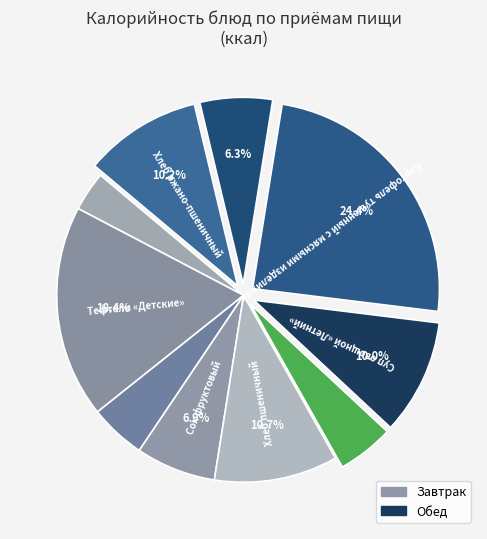

How many slices are in this pie chart?

10